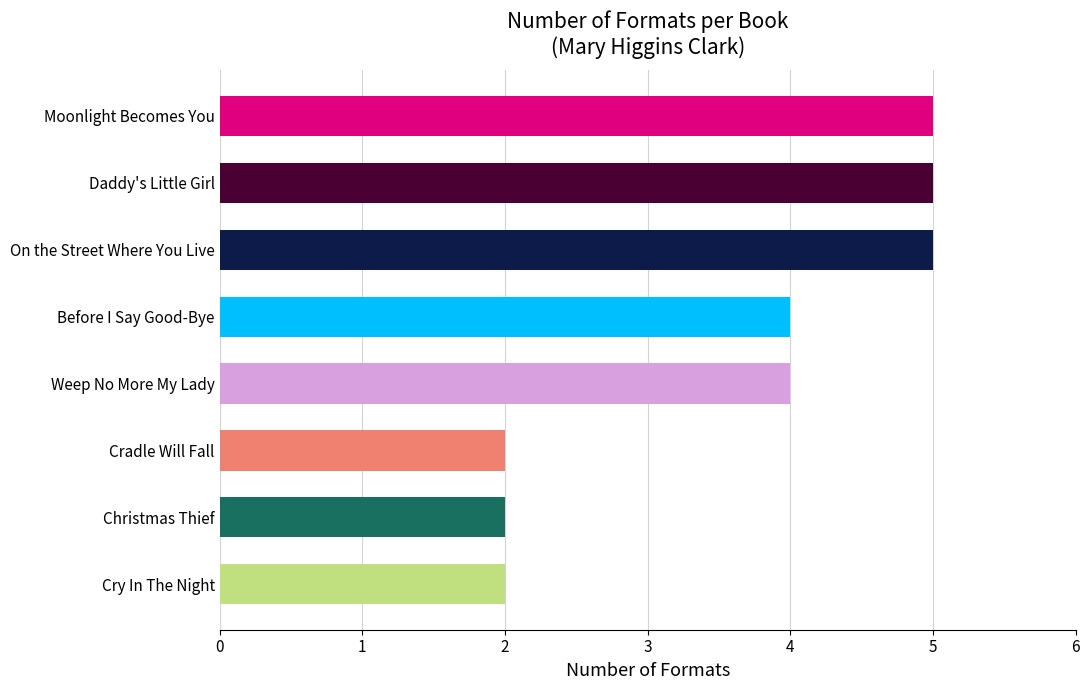

How many bars are there in total?

8